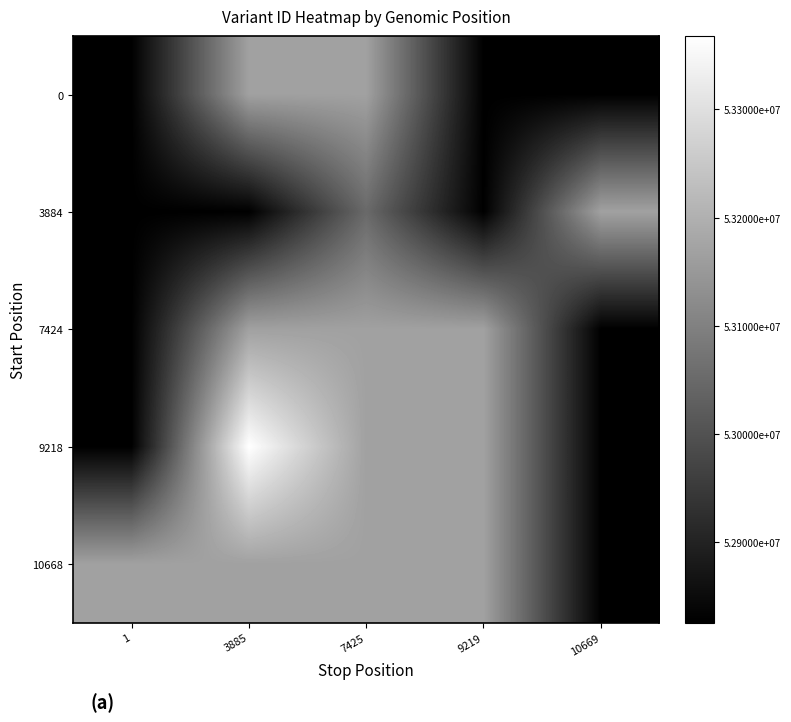

Reading left to right, list all the values displayed in this chart.

0: 1=52825869	3885=53167368	7425=53167370	9219=52825873	10669=52825876
3884: 1=52825877	3885=52825878	7425=53050063	9219=52825882	10669=53167372
7424: 1=52825883	3885=53167374	7425=53167376	9219=53167378	10669=52825884
9218: 1=52825888	3885=53367951	7425=53167382	9219=53167384	10669=52825892
10668: 1=53167398	3885=53167400	7425=53167404	9219=53167406	10669=52825894